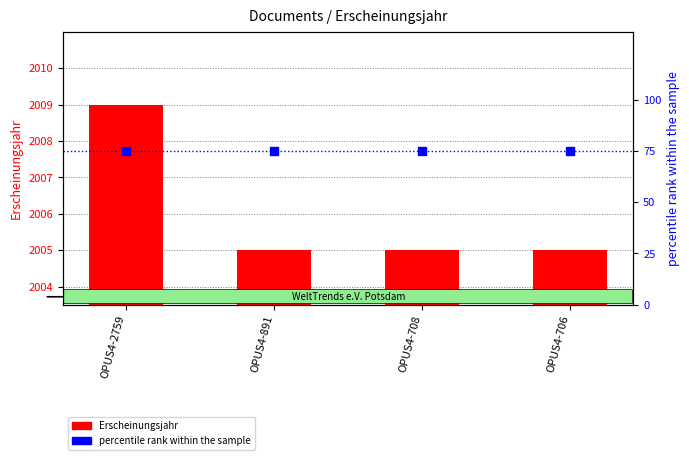

What are all the series names shown in the legend?

Erscheinungsjahr, percentile rank within the sample